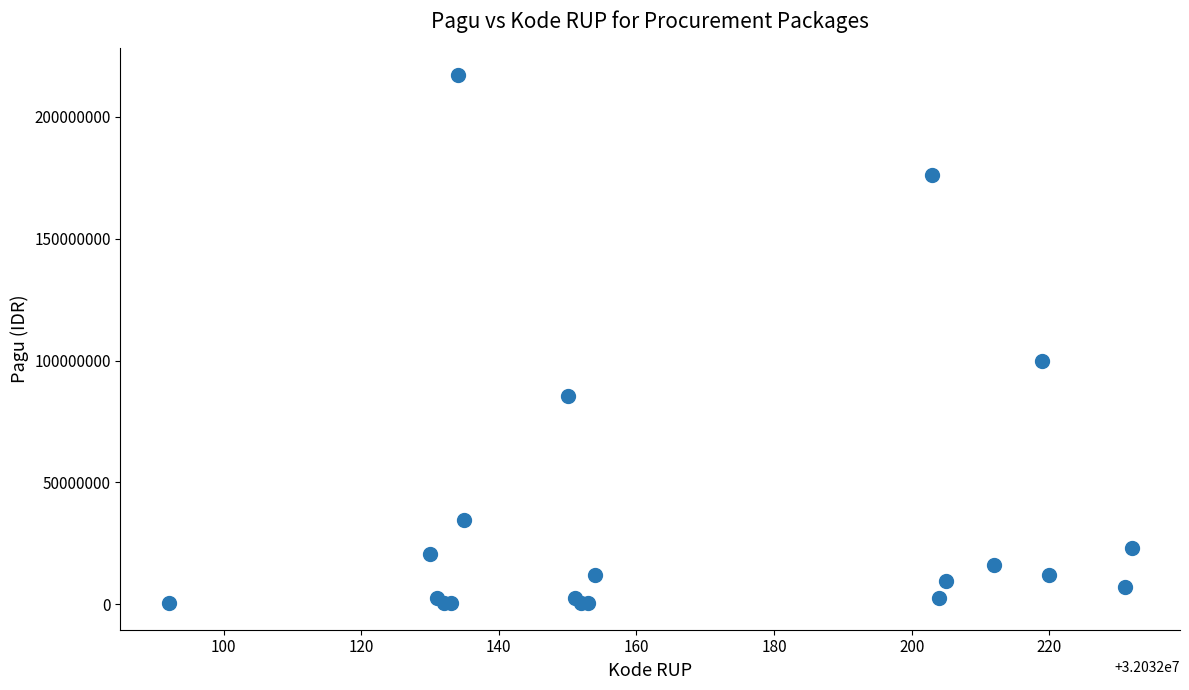

What Y value in the scatter plot is closest to 108800000?

99958000